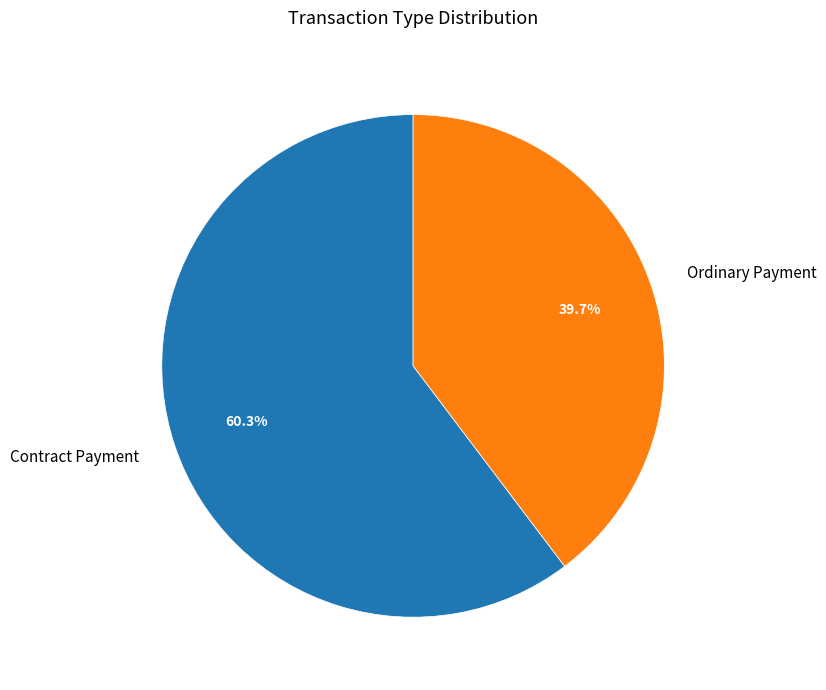

How many segments does this pie chart have?

2